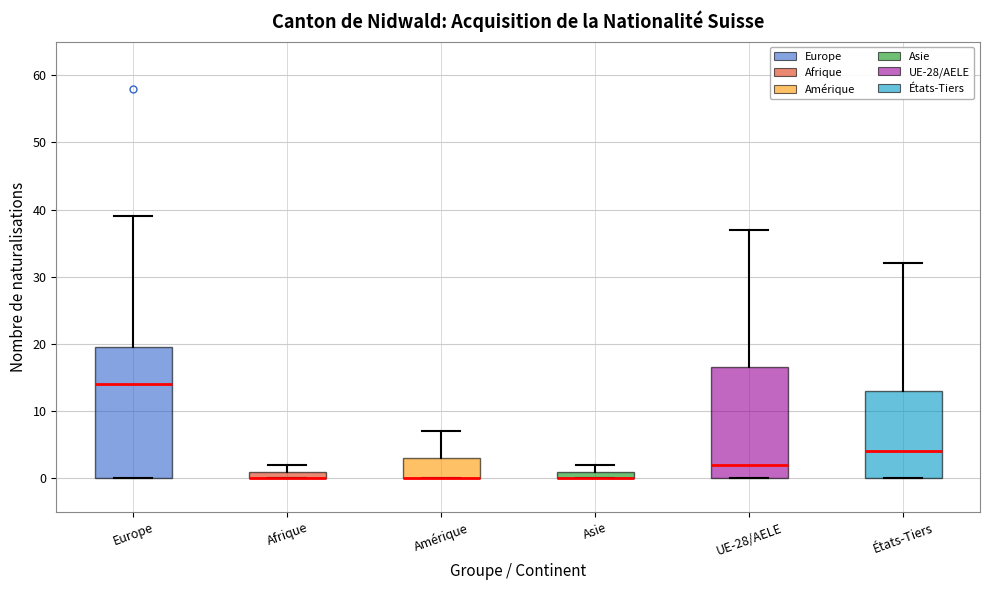

Which box is the tallest, from its lower edge to its upper edge?

Europe